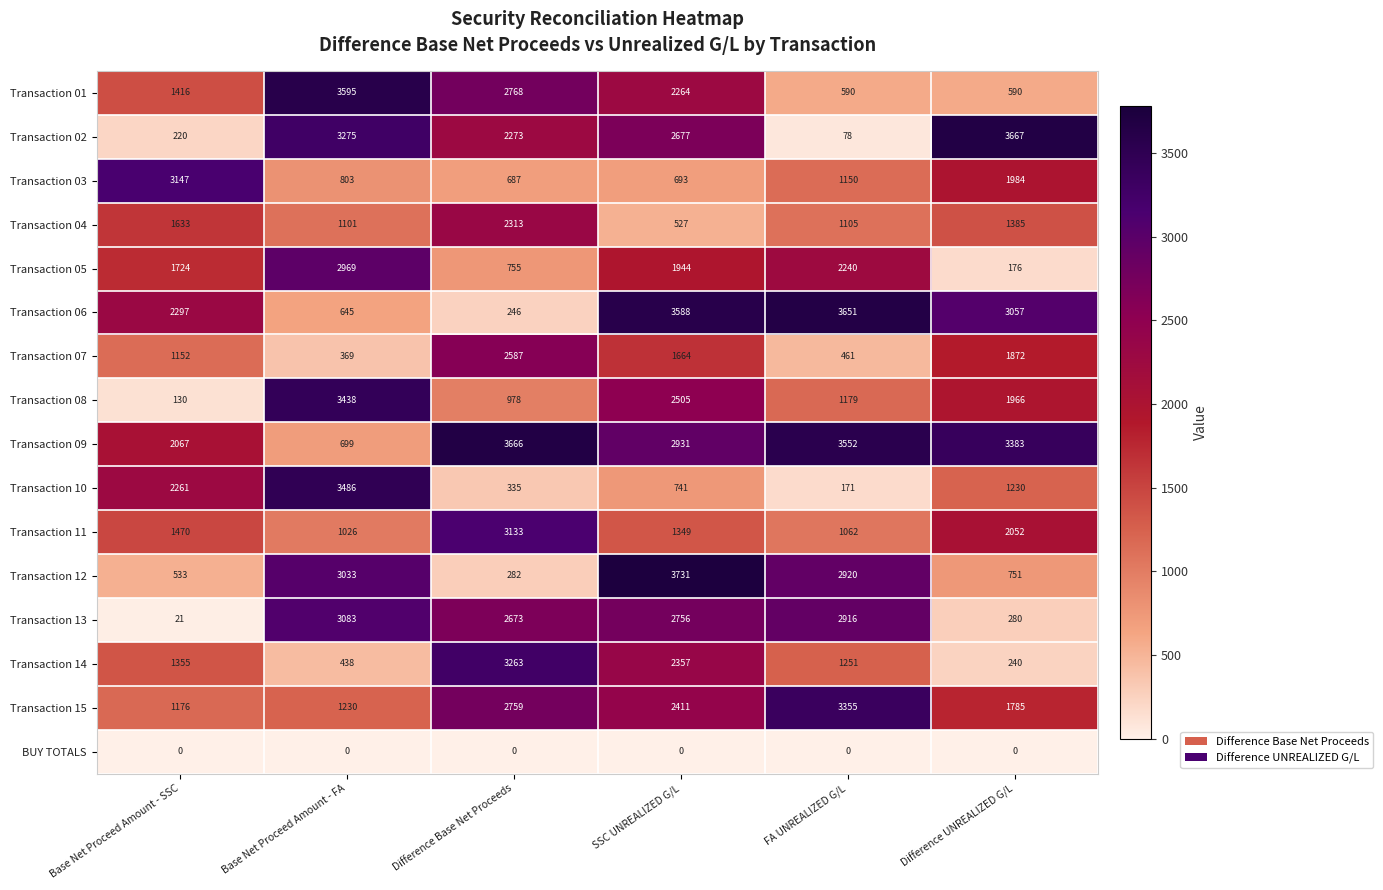

What is the sum of the Transaction 12 values at SSC UNREALIZED G/L and FA UNREALIZED G/L?

6651